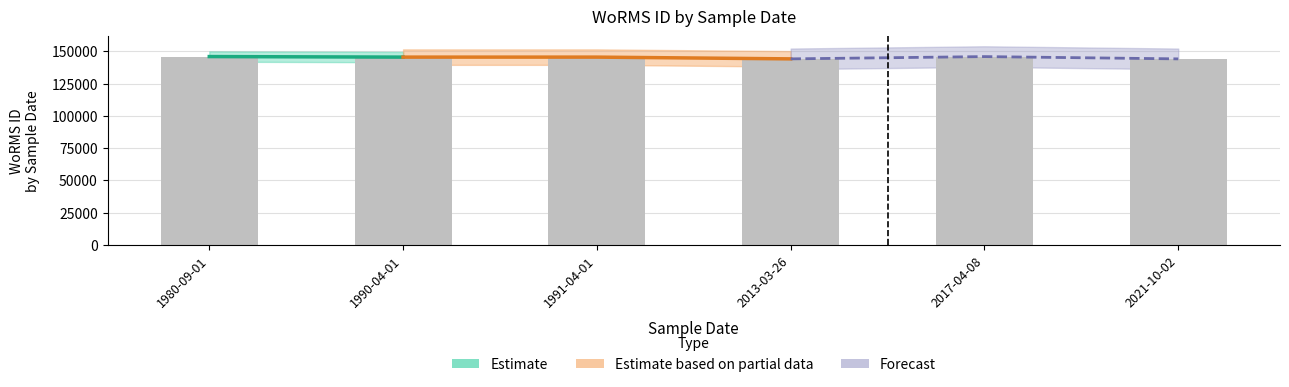

Rank the categories by value from lowest to highest.

2021-10-02, 2013-03-26, 1990-04-01, 1991-04-01, 2017-04-08, 1980-09-01